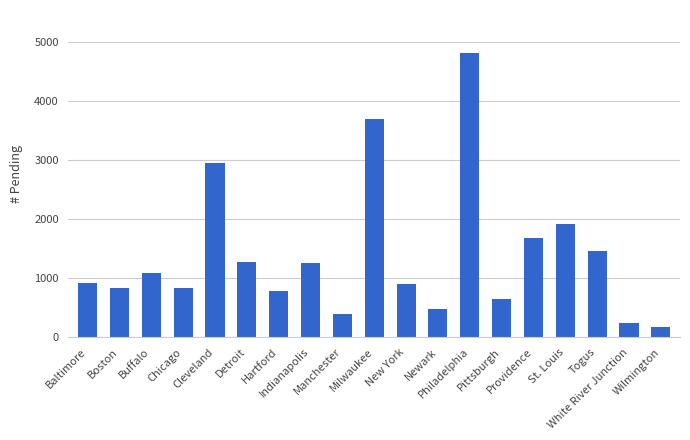

What is the ratio of the value at Baltimore to the value at Wilmington?

5.1